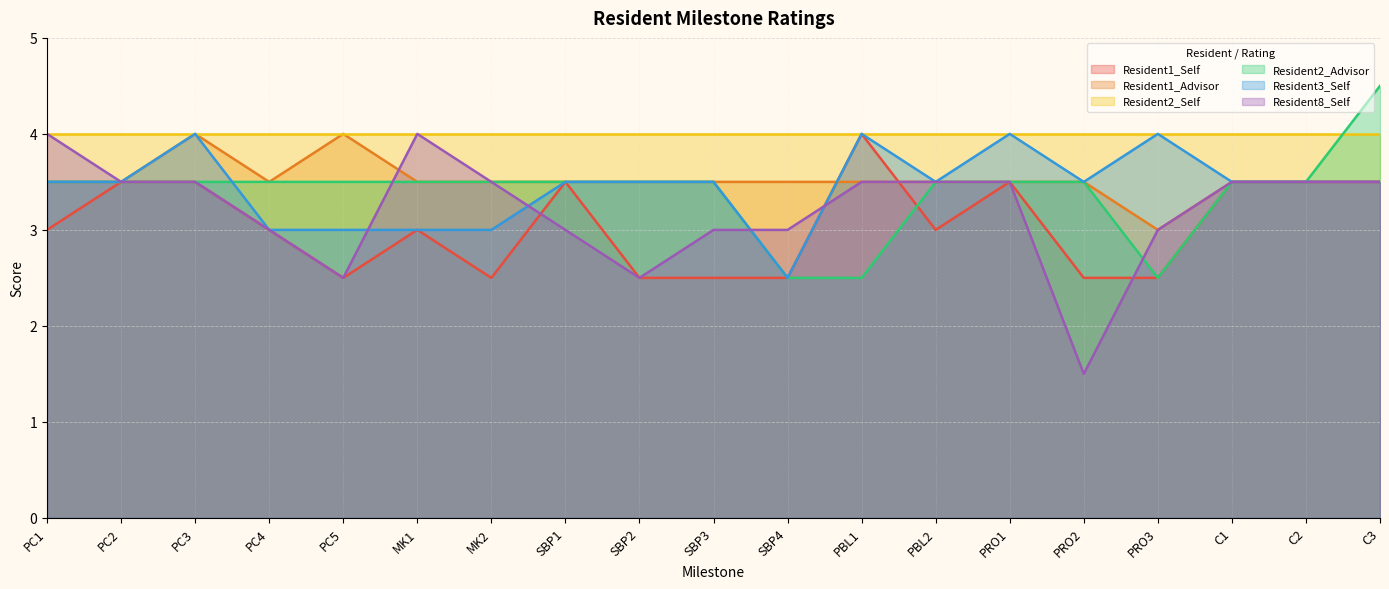

Between which two adjacent categories do Resident1_Self and Resident1_Advisor first intersect?

SBP4 and PBL1